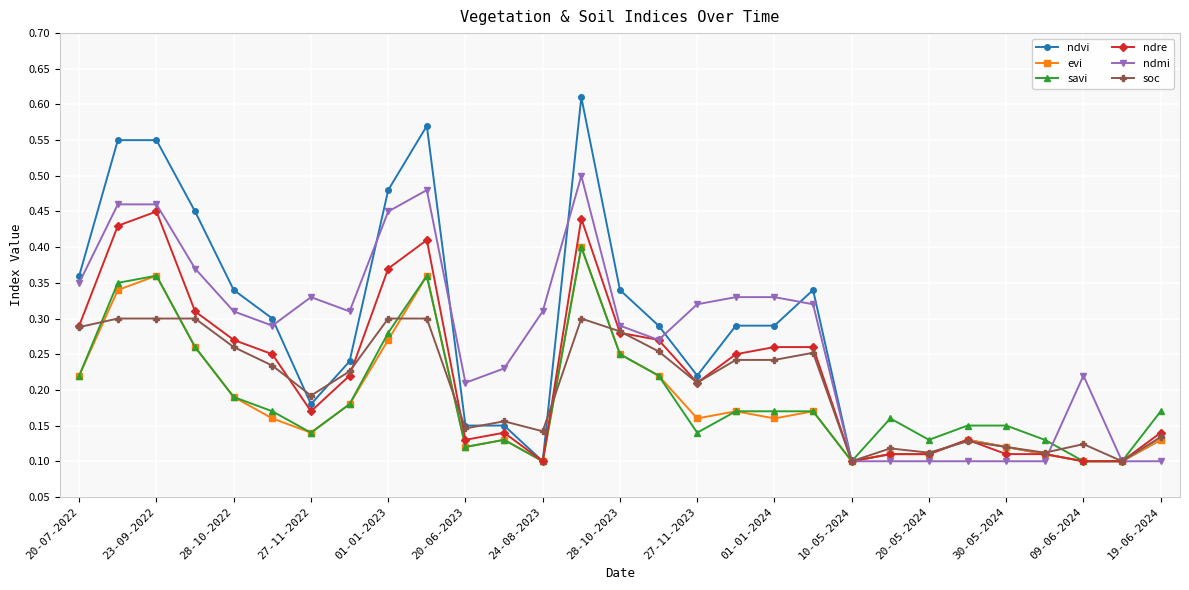

Which series has the widest spread of values?

ndvi